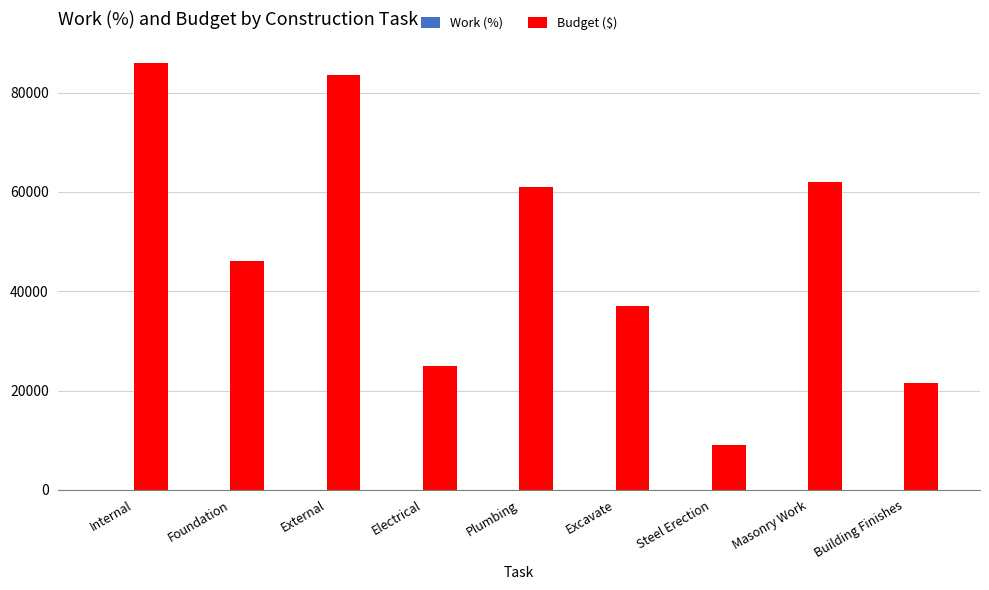

True or false: Budget ($) has a value of 63633.3 at Foundation.

False